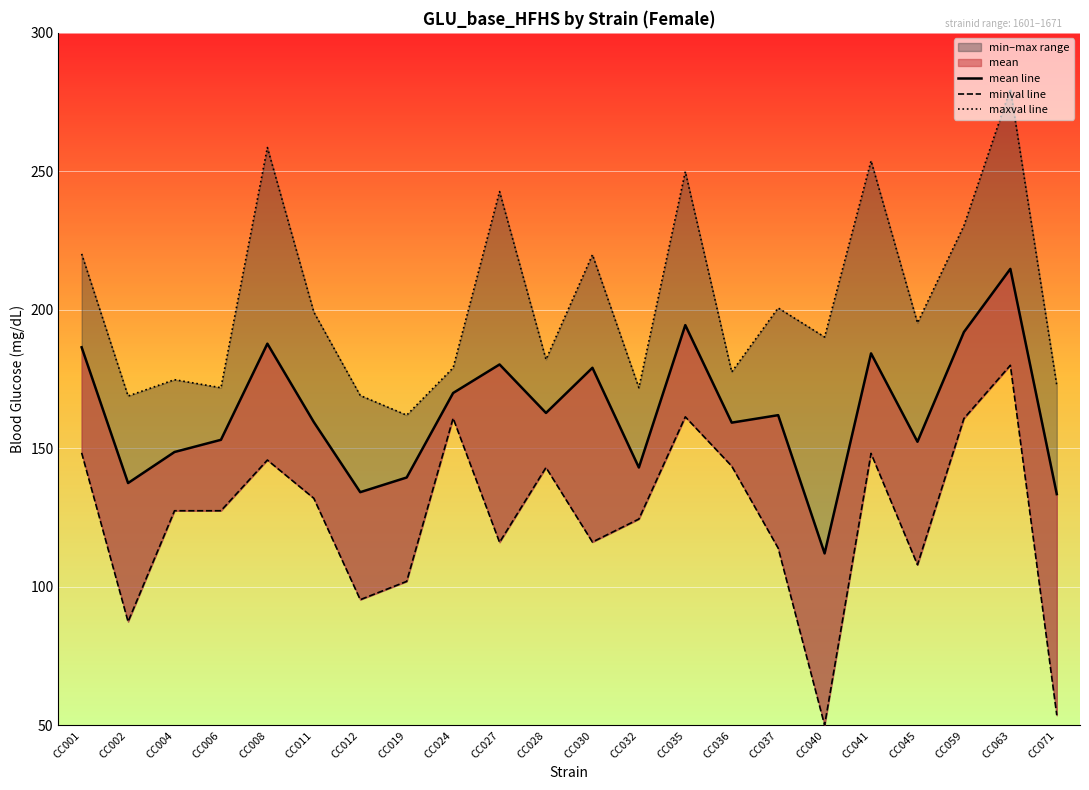

What is the difference between the highest and lowest values at CC041?

105.6